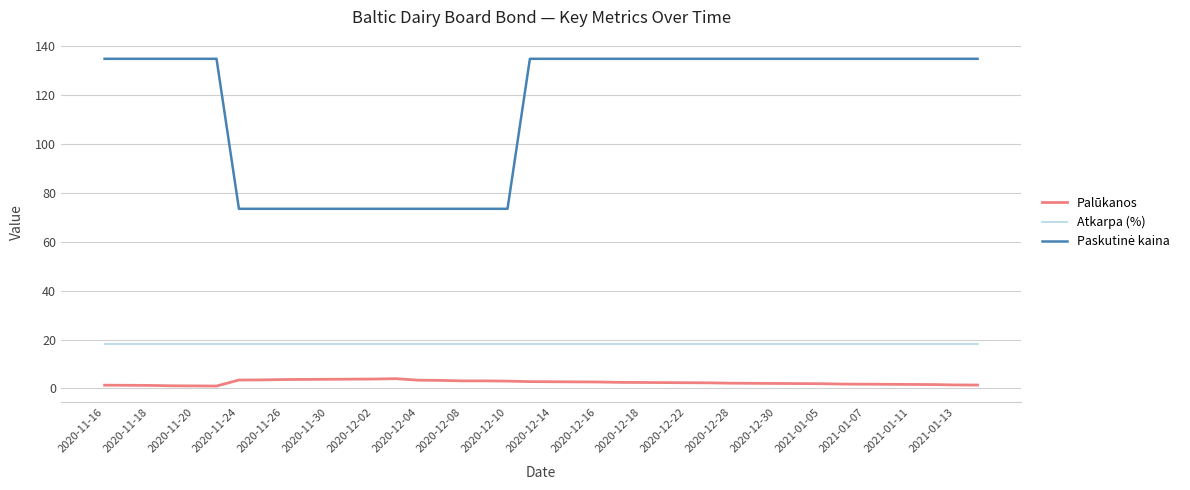

True or false: Atkarpa (%) and Palūkanos cross at least once.

False